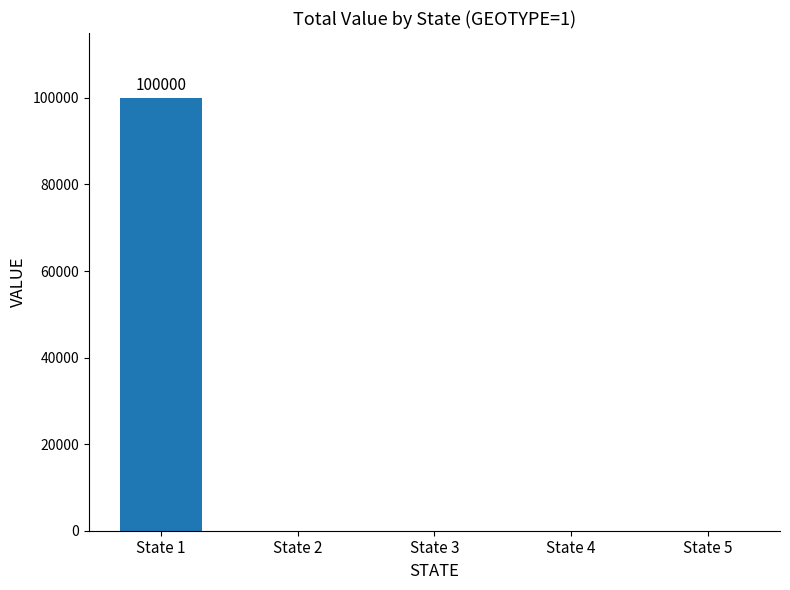

What is the sum of all values?

100000